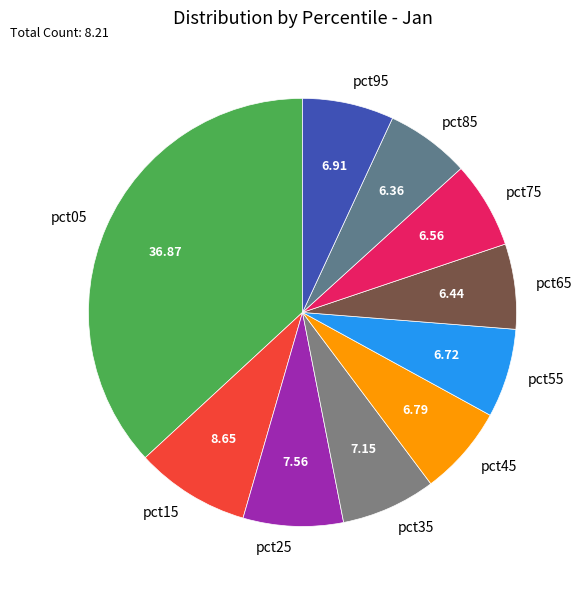

Is the sum of pct85 and pct45 greater than half?

No